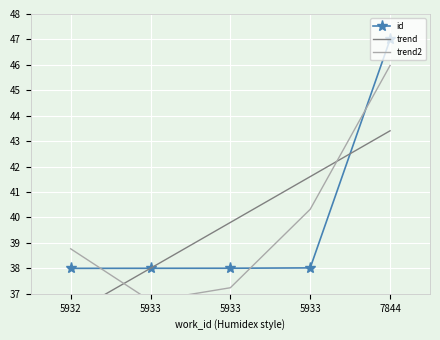

List the labels in order of trend2 value, largest first.

7844, 5933, 5932, 5933, 5933